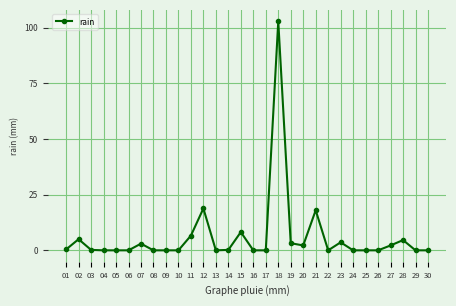

Does the chart display data point markers on the line(s)?

Yes